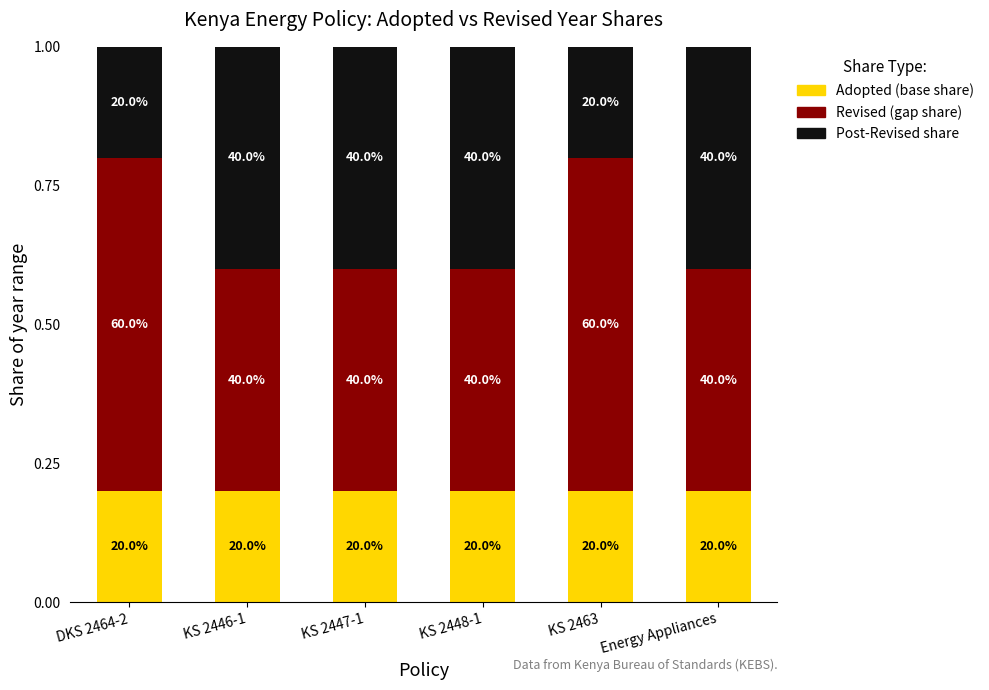

What position from the left is KS 2463?

5